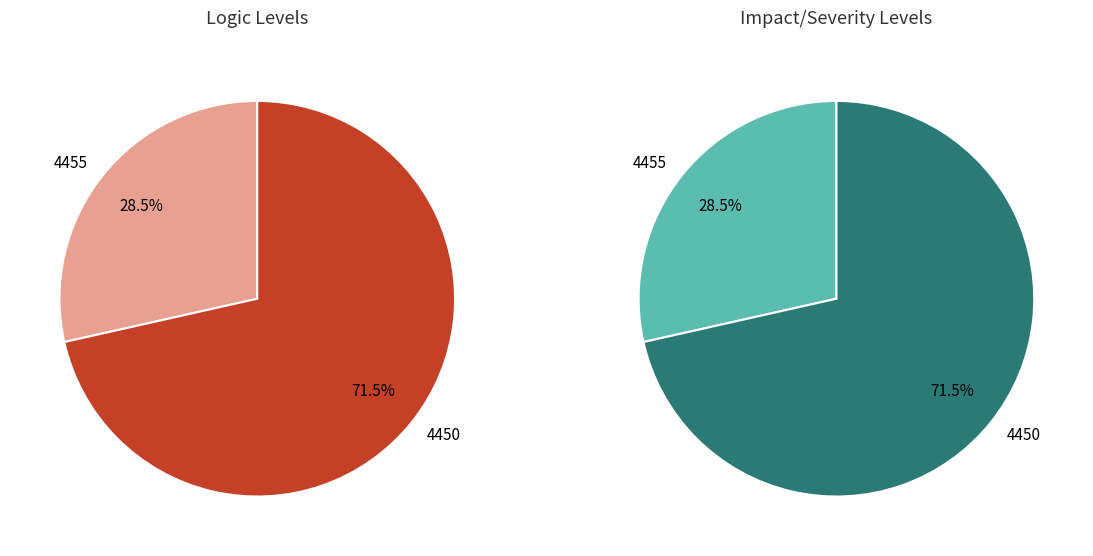

Count the number of slices in the pie.

2